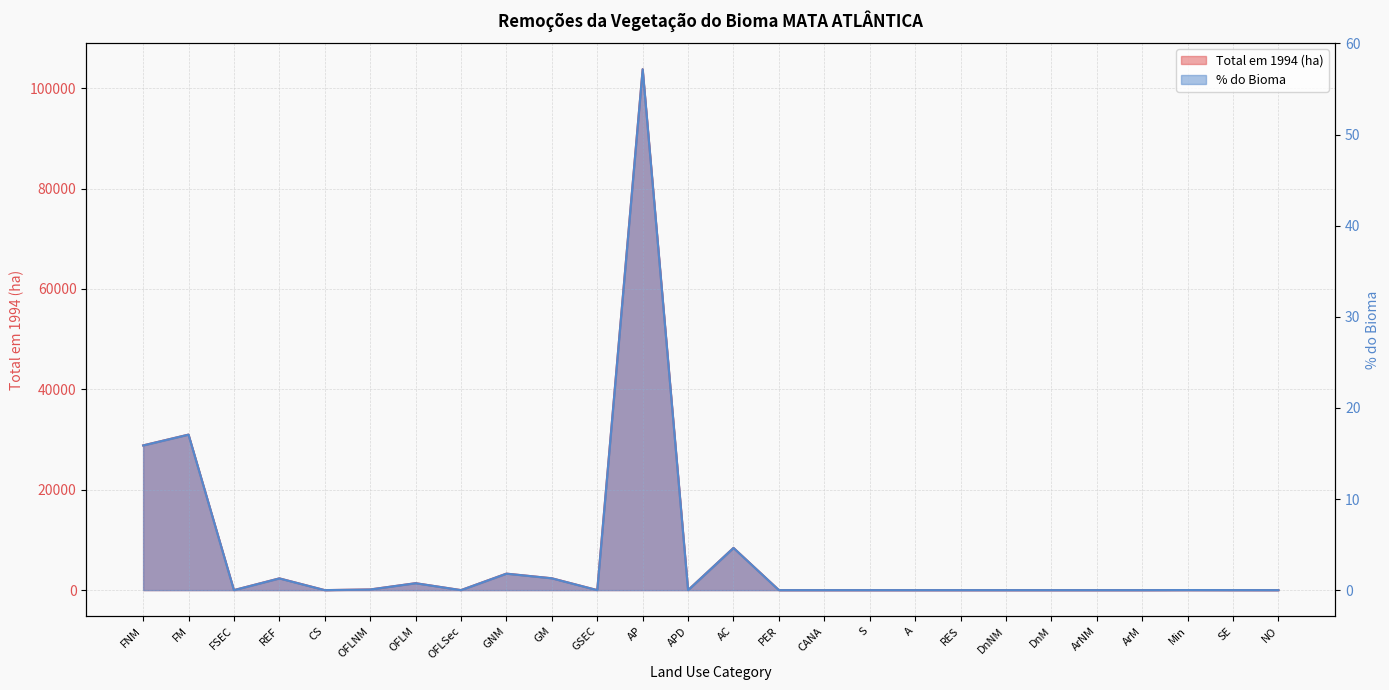

What is the highest value of the Total em 1994 (ha) series?

103772.9